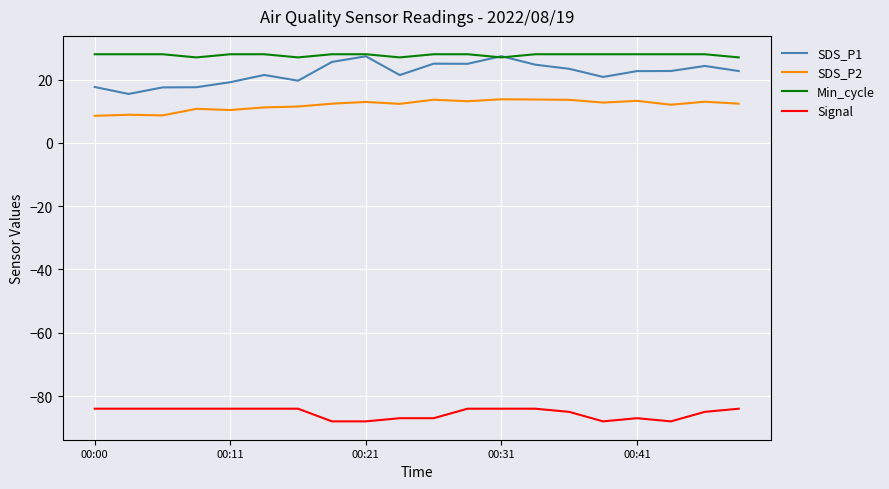

What is the lowest value of the SDS_P2 series?

8.6